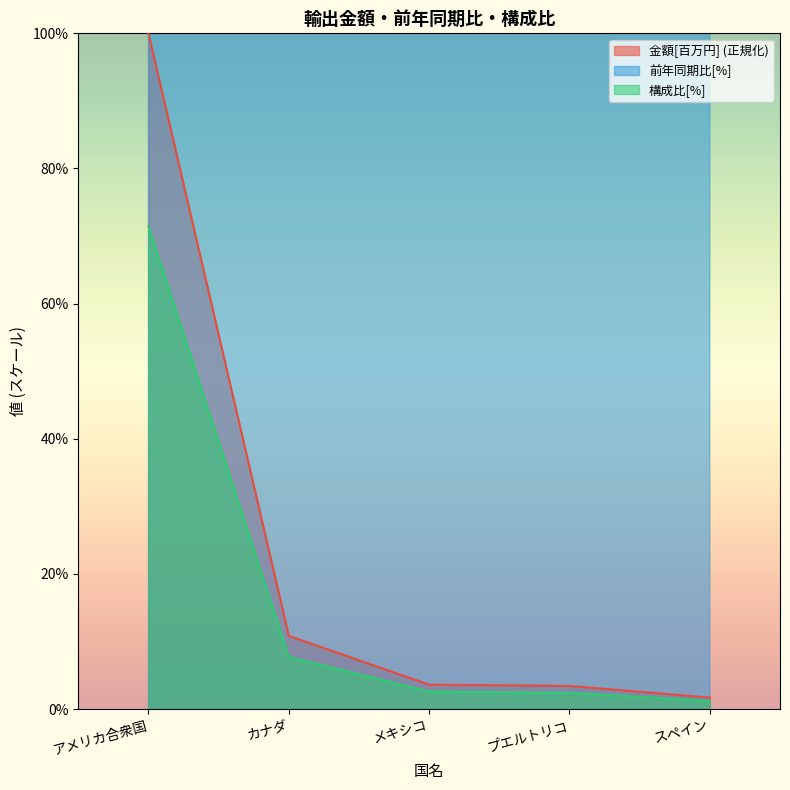

Which category has the lowest value across all series?

スペイン